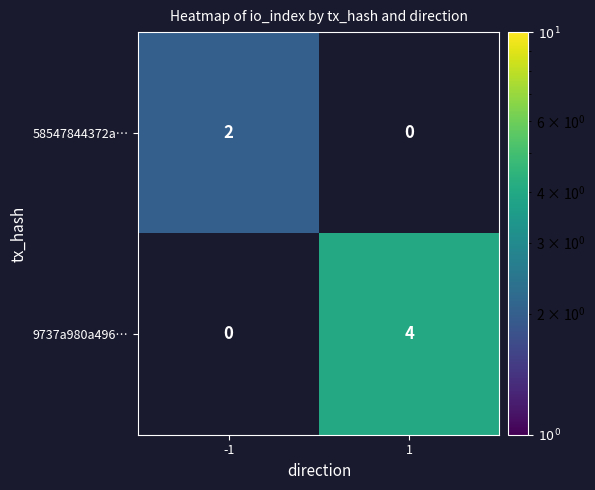

True or false: 58547844372a… has a value of 1 at 1.

False